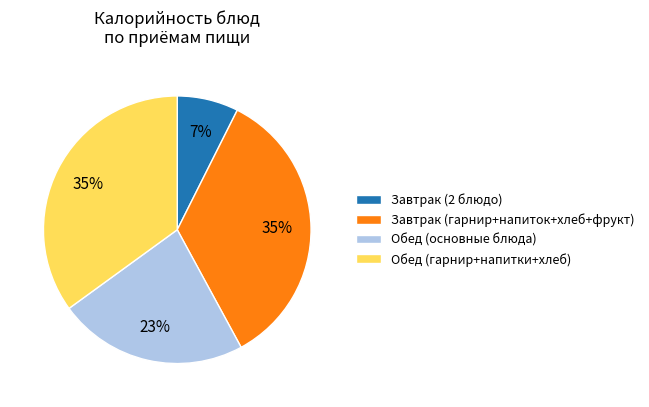

What is the smallest slice in the pie chart?

Завтрак (2 блюдо)